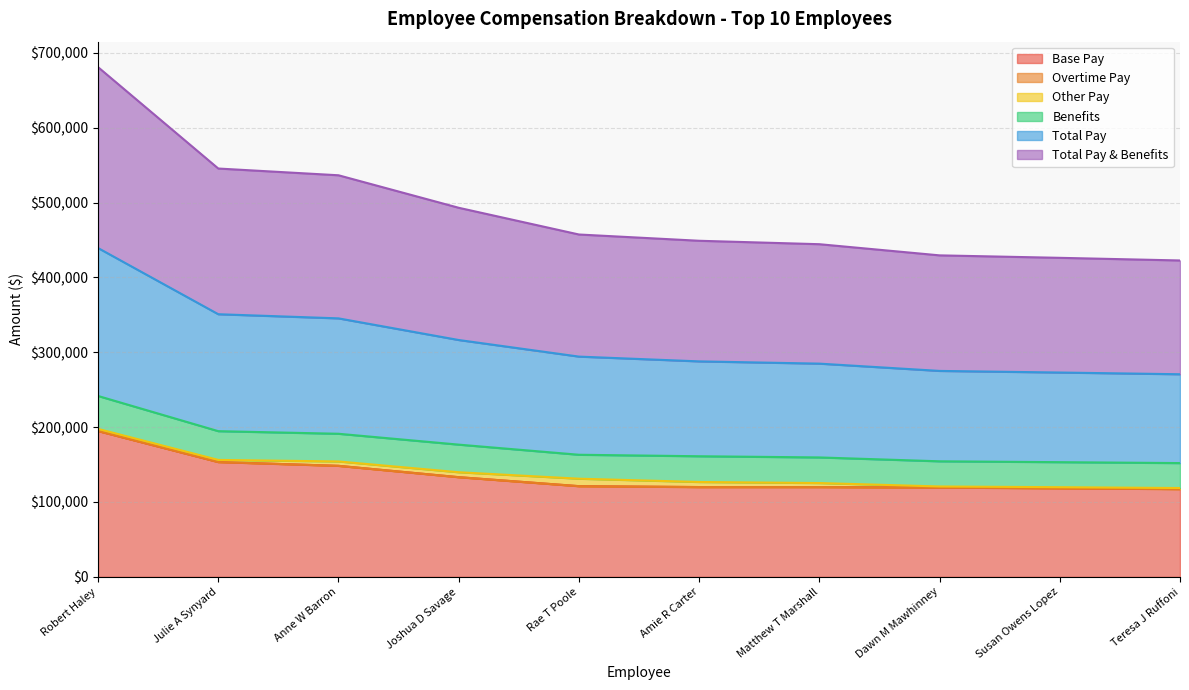

What is the difference between the maximum and minimum values in the Total Pay & Benefits series?

89641.9